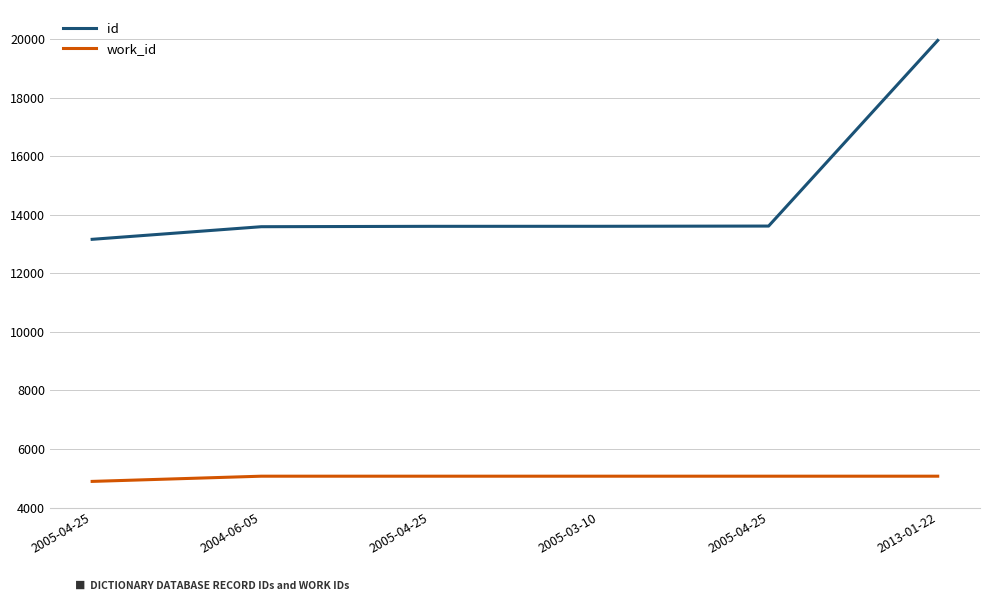

Does the chart have visible grid lines?

Yes